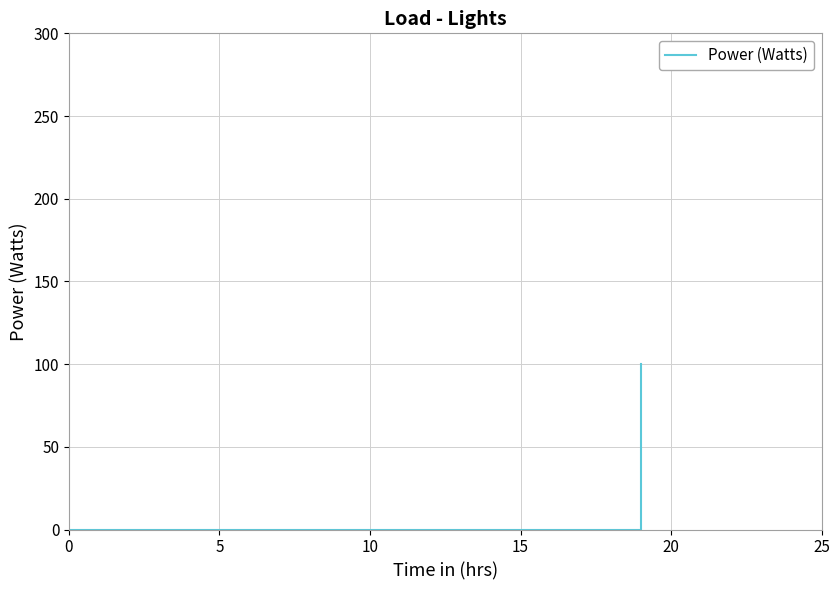

What is the difference between the maximum and minimum values?

100